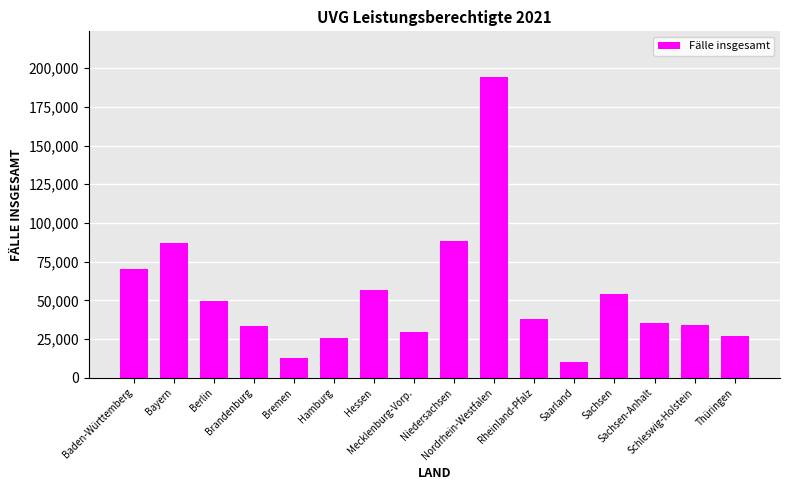

What is the greatest value displayed?

194586